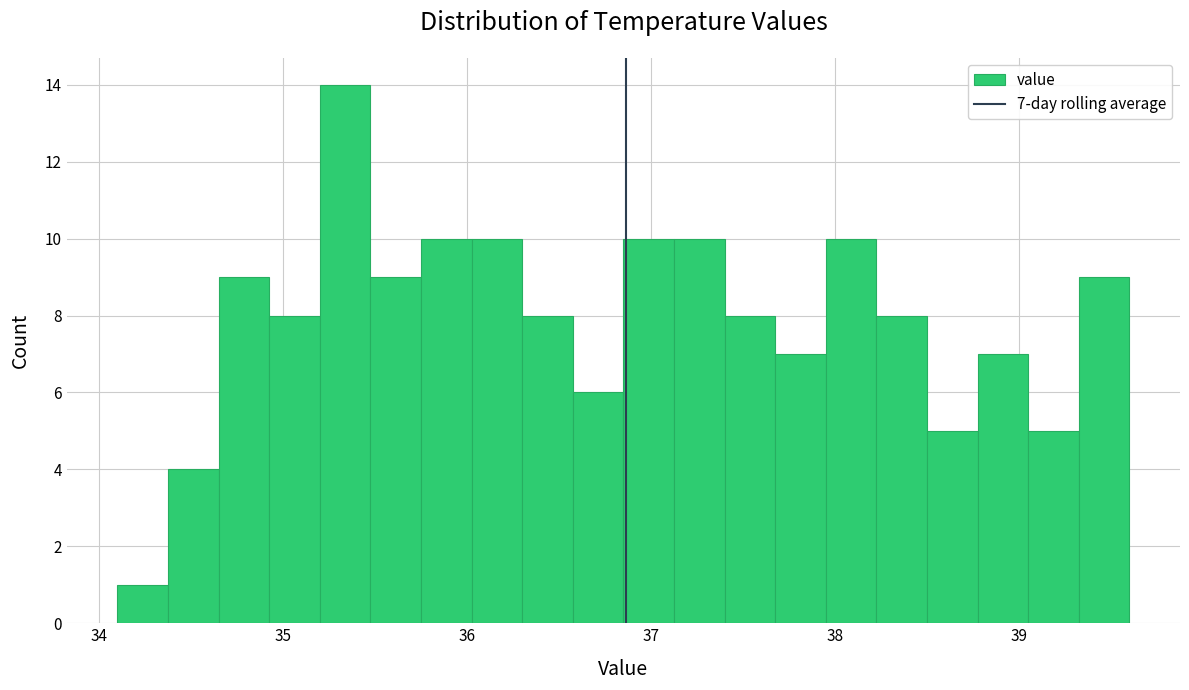

Read against the x-axis, roughly where is the centre of the tallest bar?

35.3